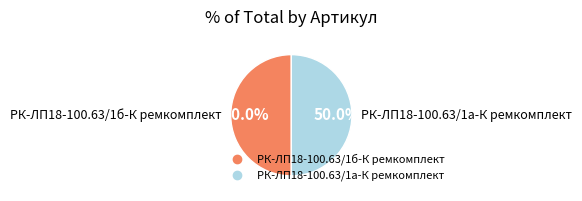

Approximately how many times larger is the value at РК-ЛП18-100.63/1б-К ремкомплект compared to РК-ЛП18-100.63/1а-К ремкомплект?

1.0